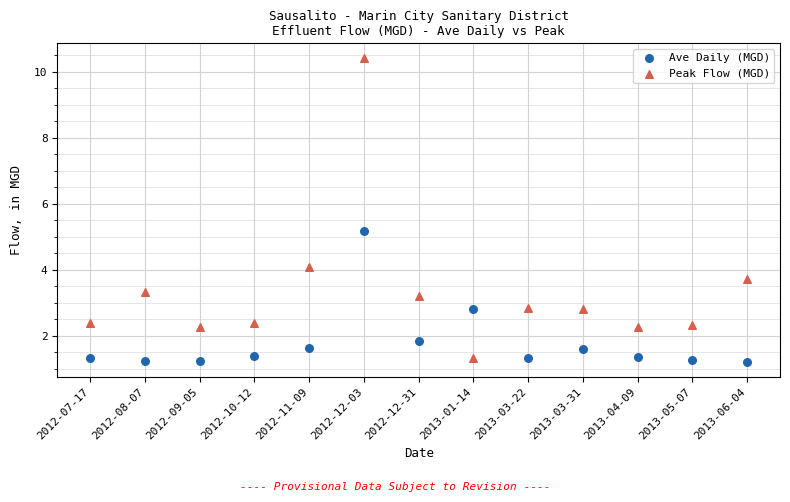

Across all data points, what is the range of Y values (max minus min)?

9.2